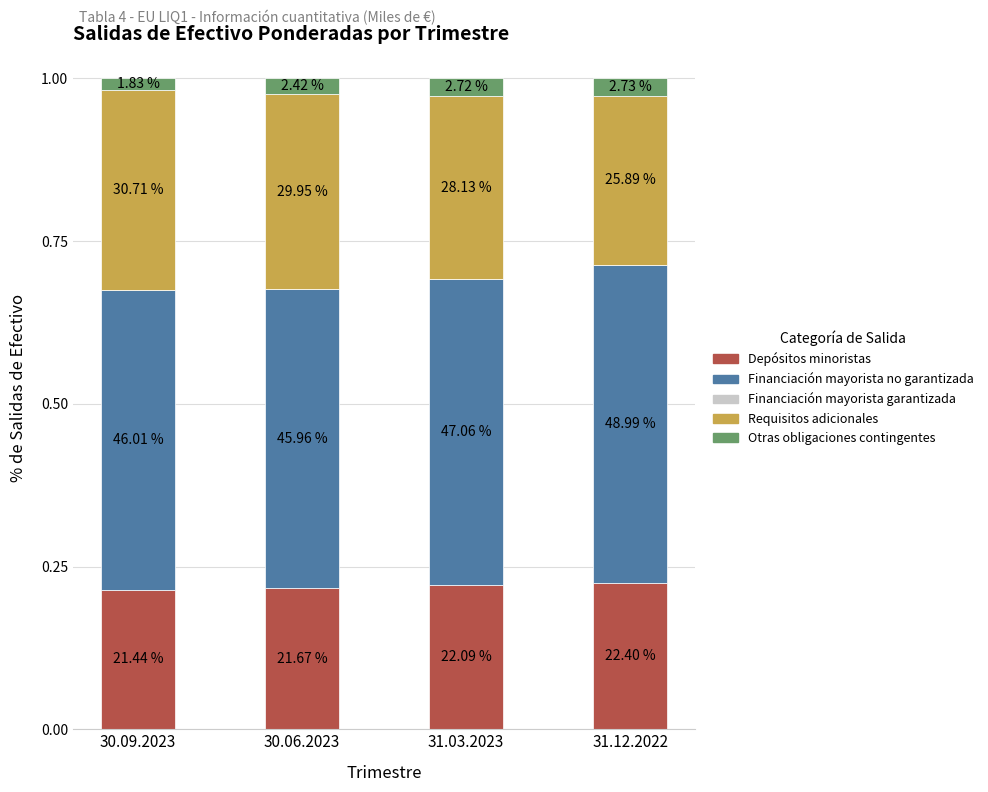

What position from the right is 31.03.2023?

2